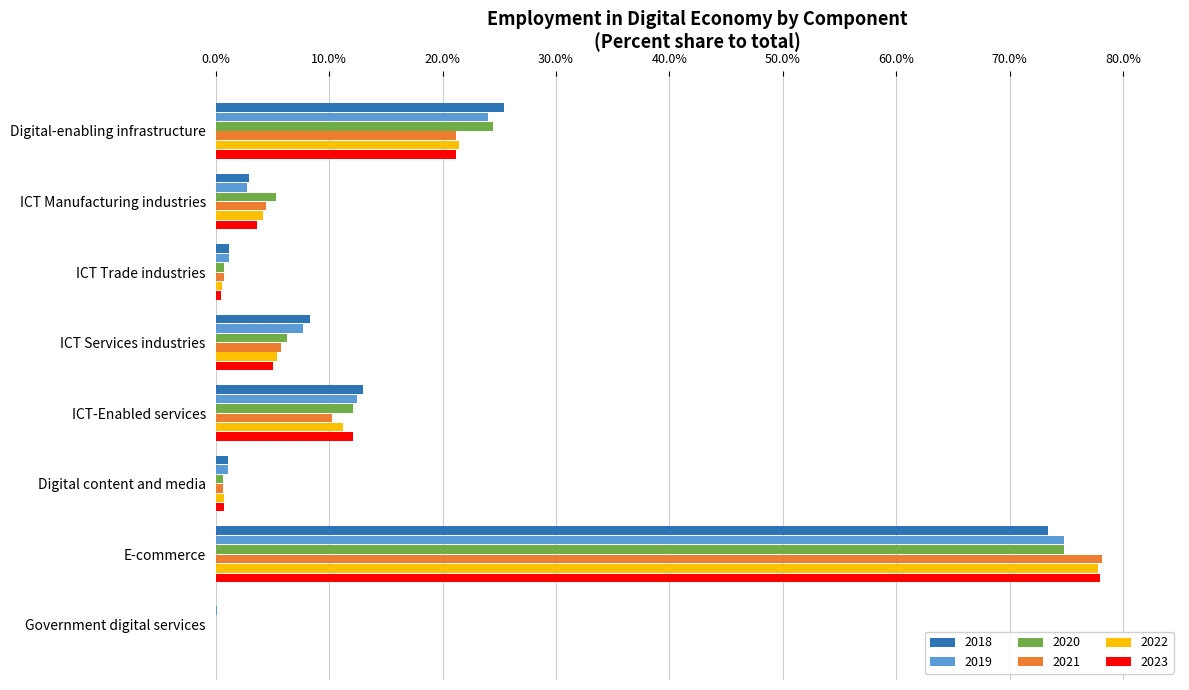

Between ICT Services industries and ICT-Enabled services, which series saw the biggest shift?

2023